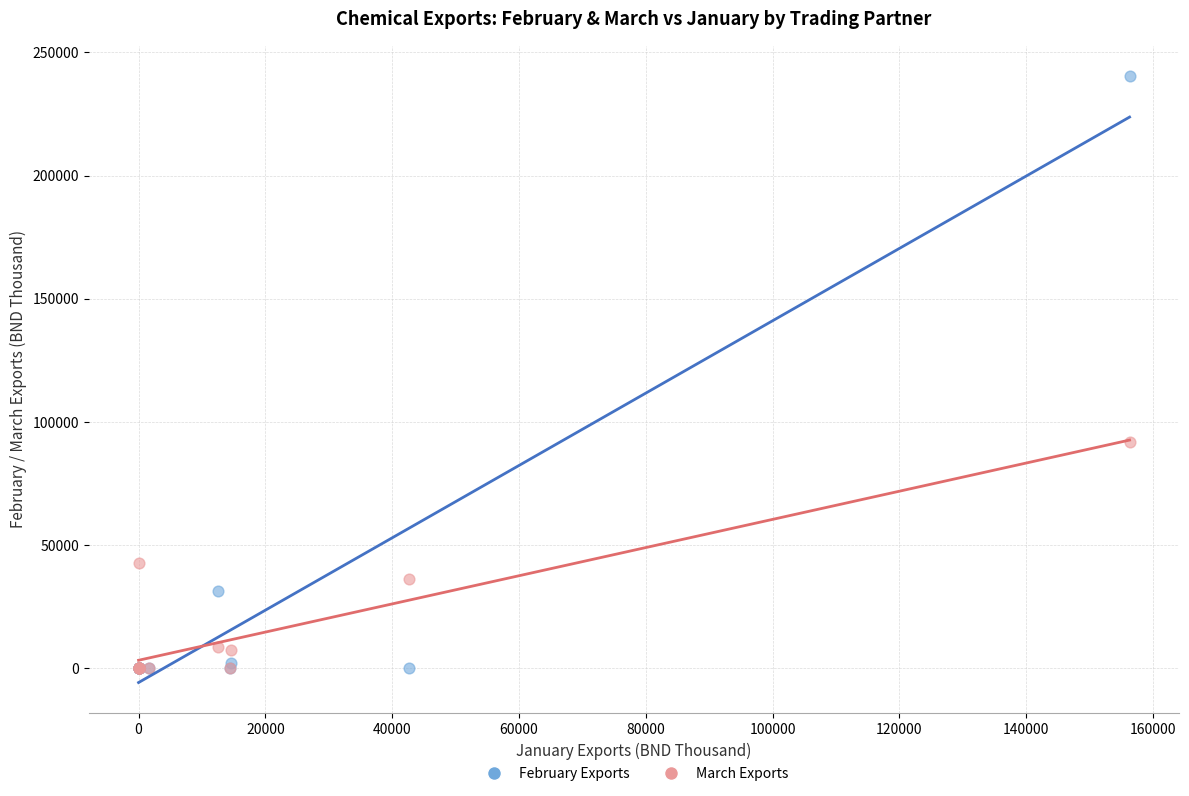

Which series has the largest Y range (max minus min)?

February Exports